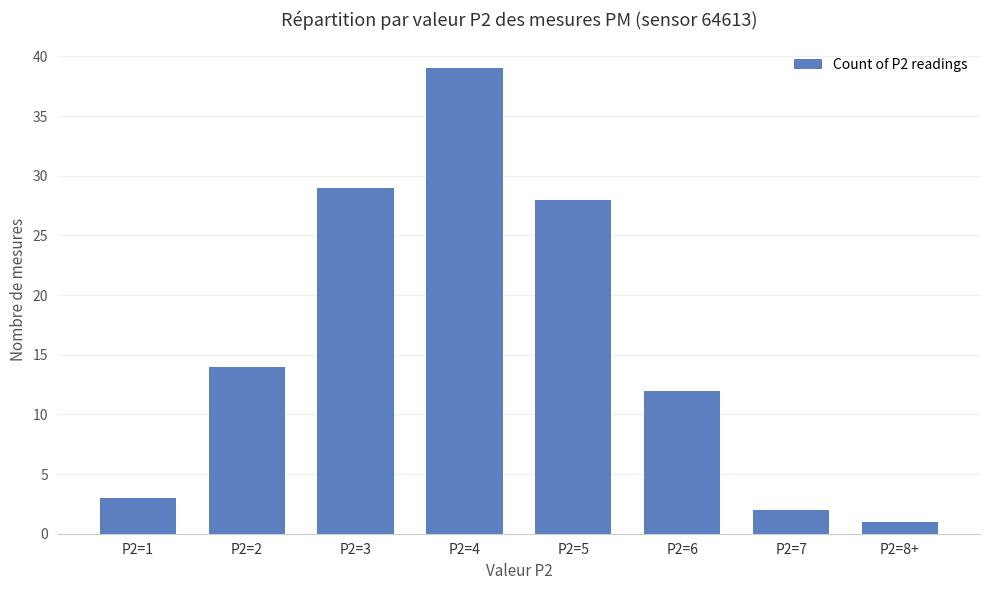

Count the number of categories in the chart.

8